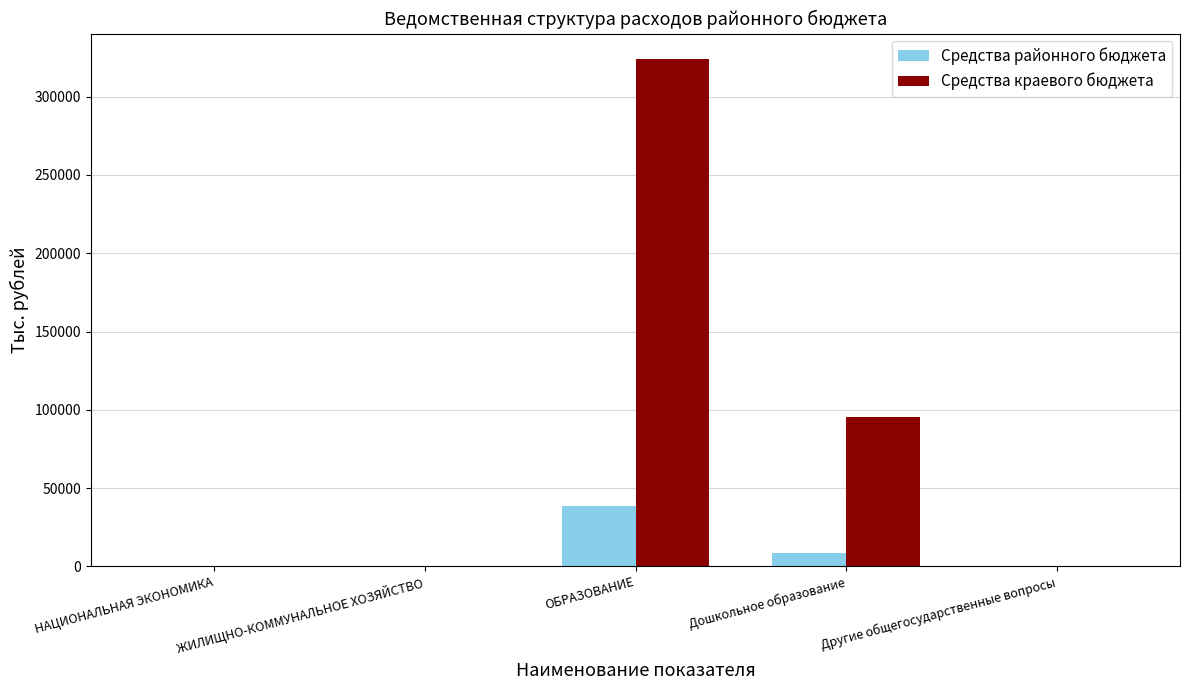

Which series changed the most between ЖИЛИЩНО-КОММУНАЛЬНОЕ ХОЗЯЙСТВО and Дошкольное образование?

Средства краевого бюджета